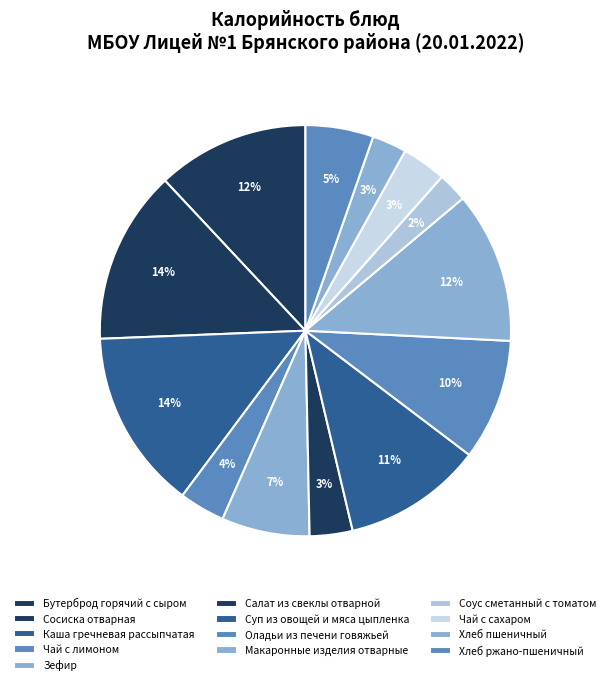

What is the change in value from Бутерброд горячий с сыром to Чай с лимоном?

-144.0